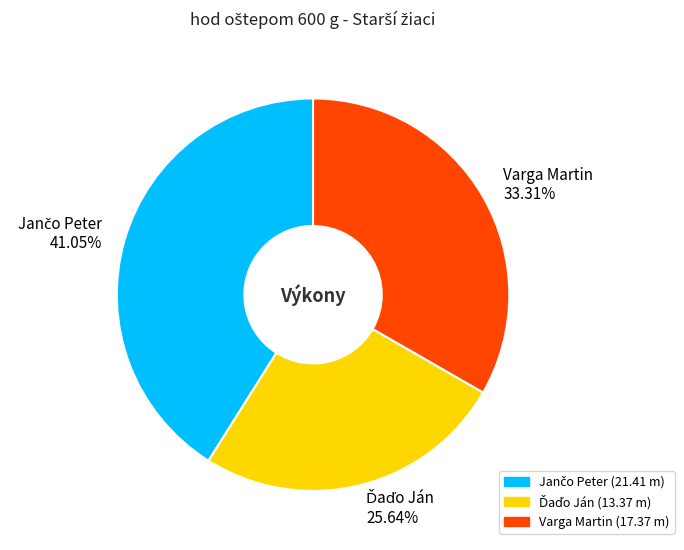

Does any single category account for the majority?

No